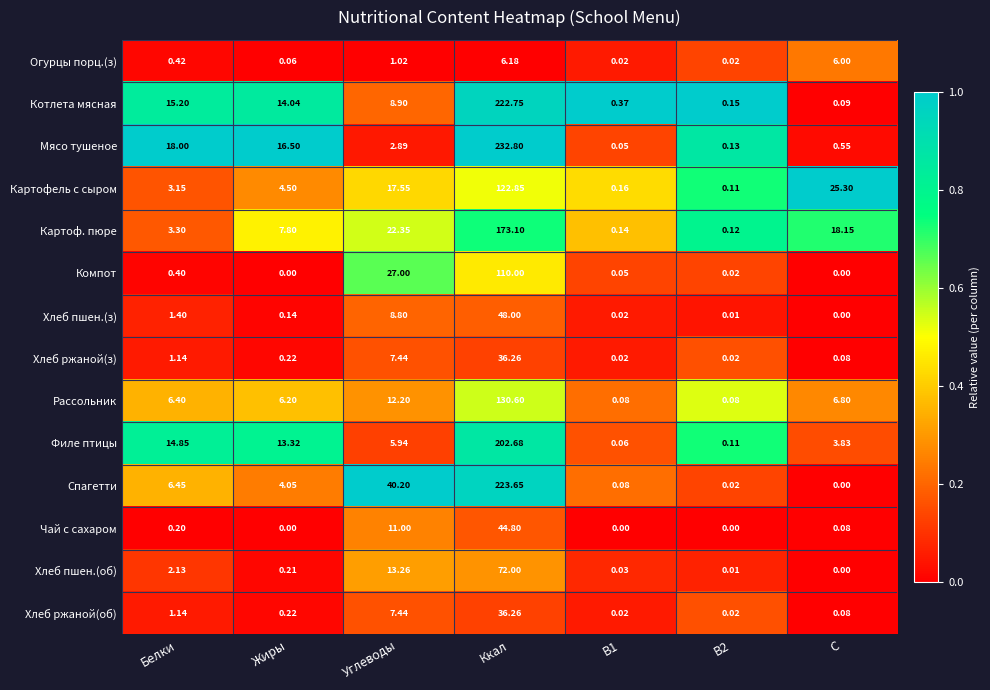

How many categories are shown in the chart?

7